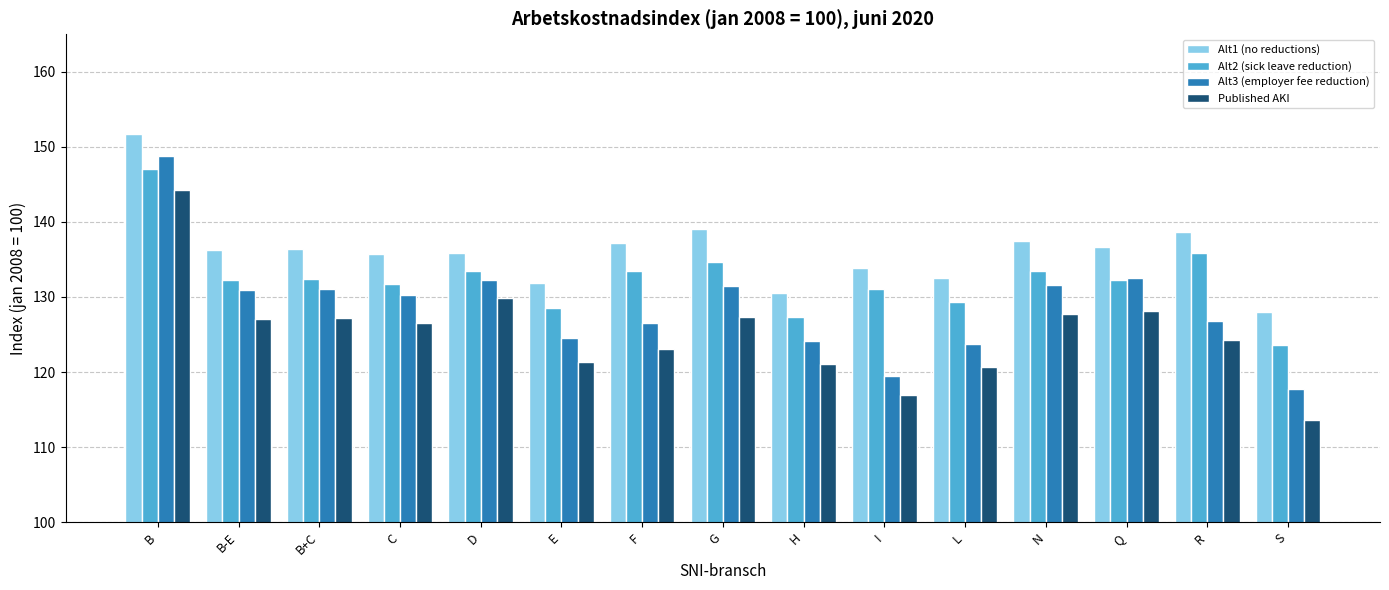

What is the spread (max minus min) of values at H?

9.4